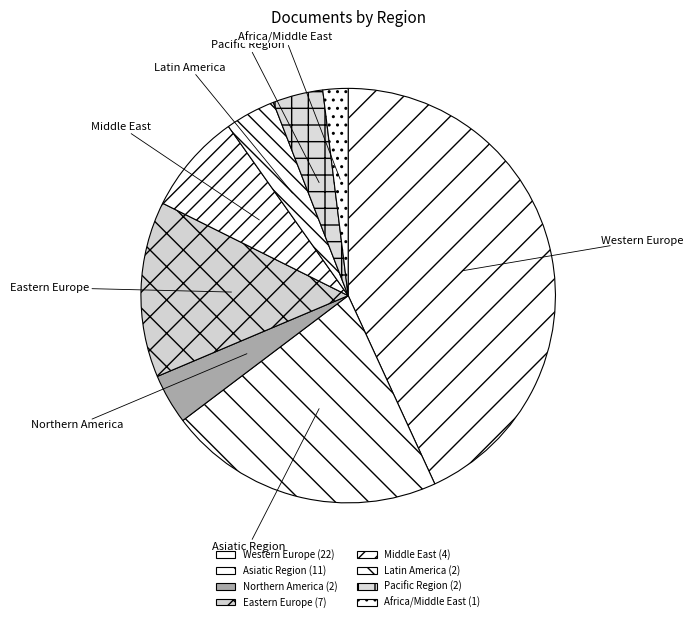

Does Latin America account for over 50% of the chart?

No